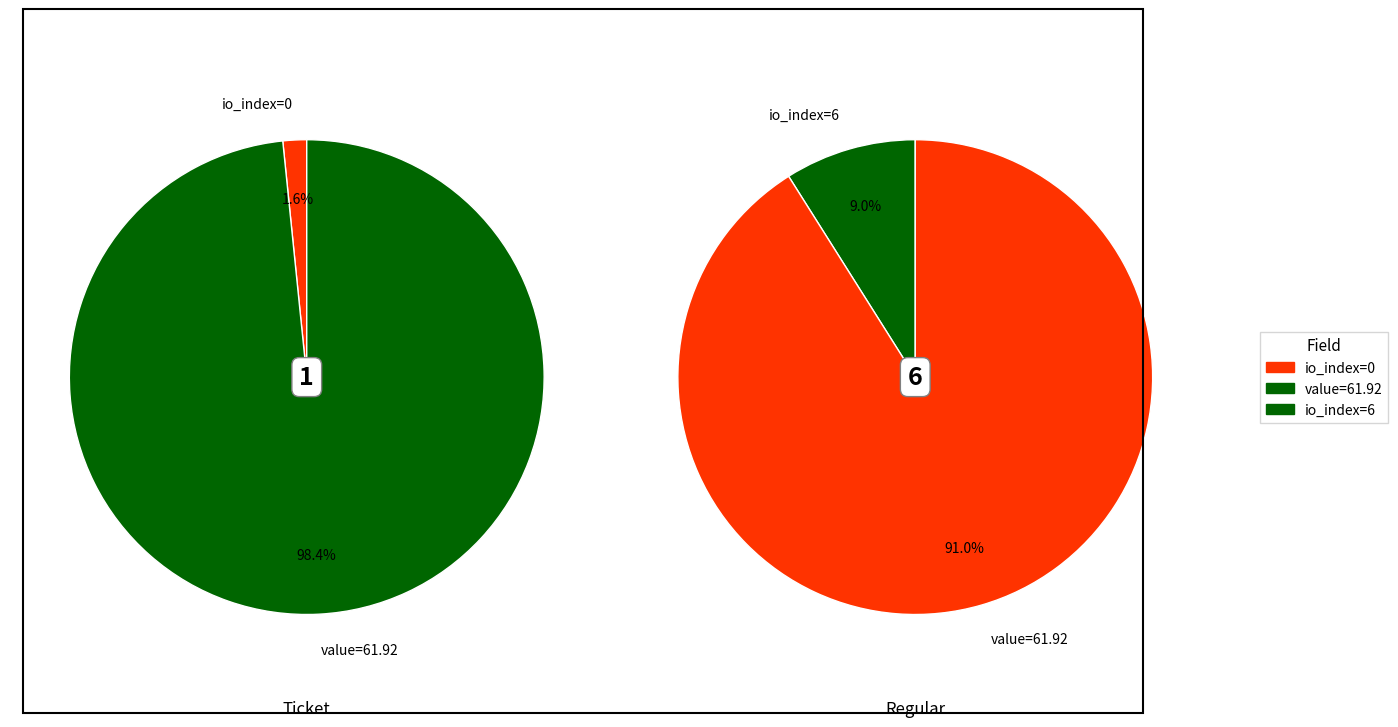

How many slices are in this pie chart?

2